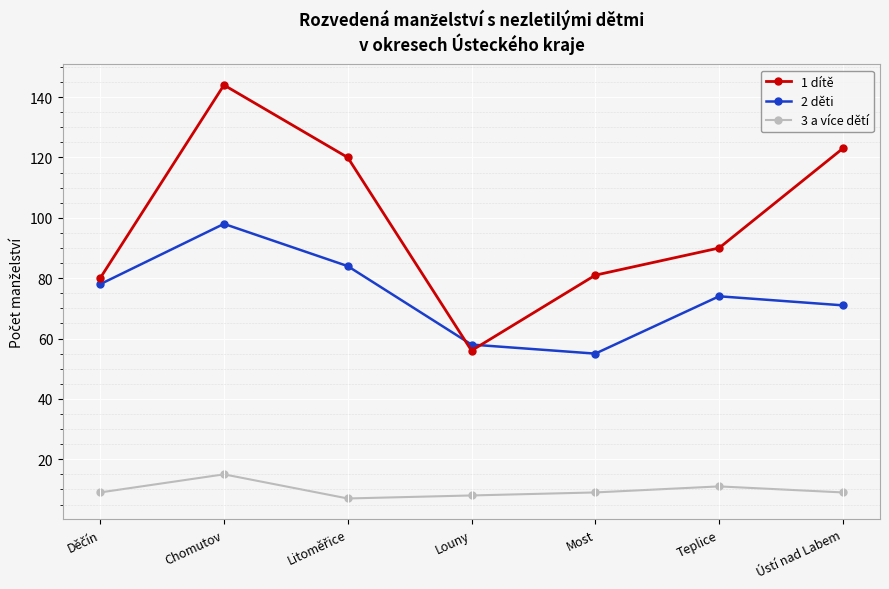

Reading left to right, what are all the values shown in this chart?

1 dítě: 80	144	120	56	81	90	123
2 děti: 78	98	84	58	55	74	71
3 a více dětí: 9	15	7	8	9	11	9